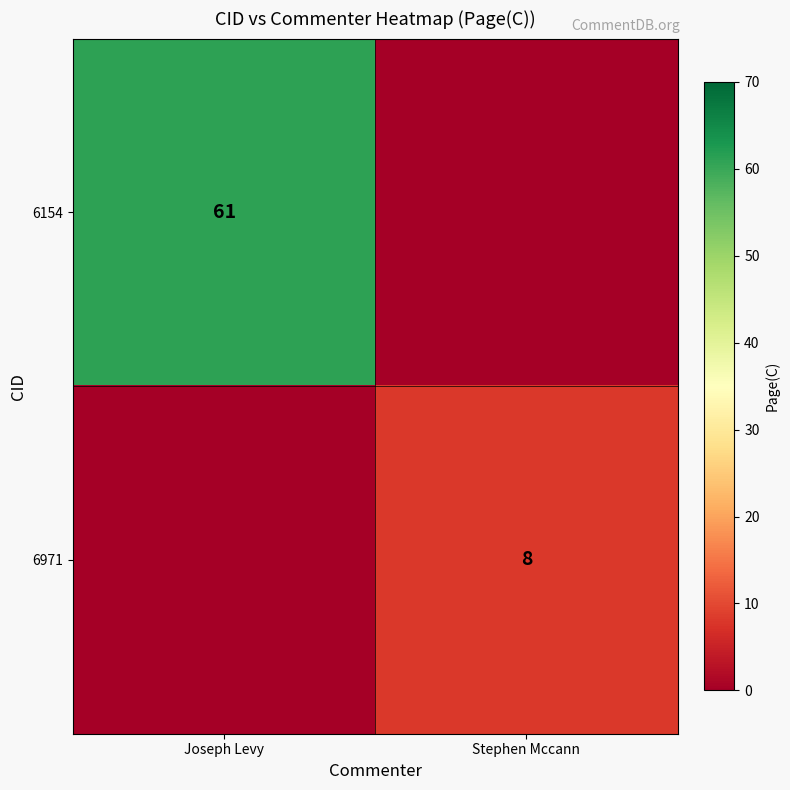

The value of 6154 at Joseph Levy is 61. True or false?

True